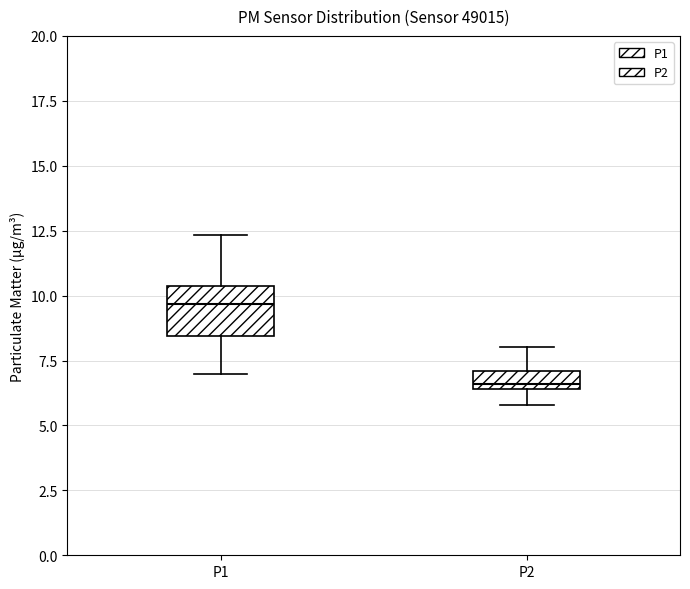

Which box has the highest median line?

P1